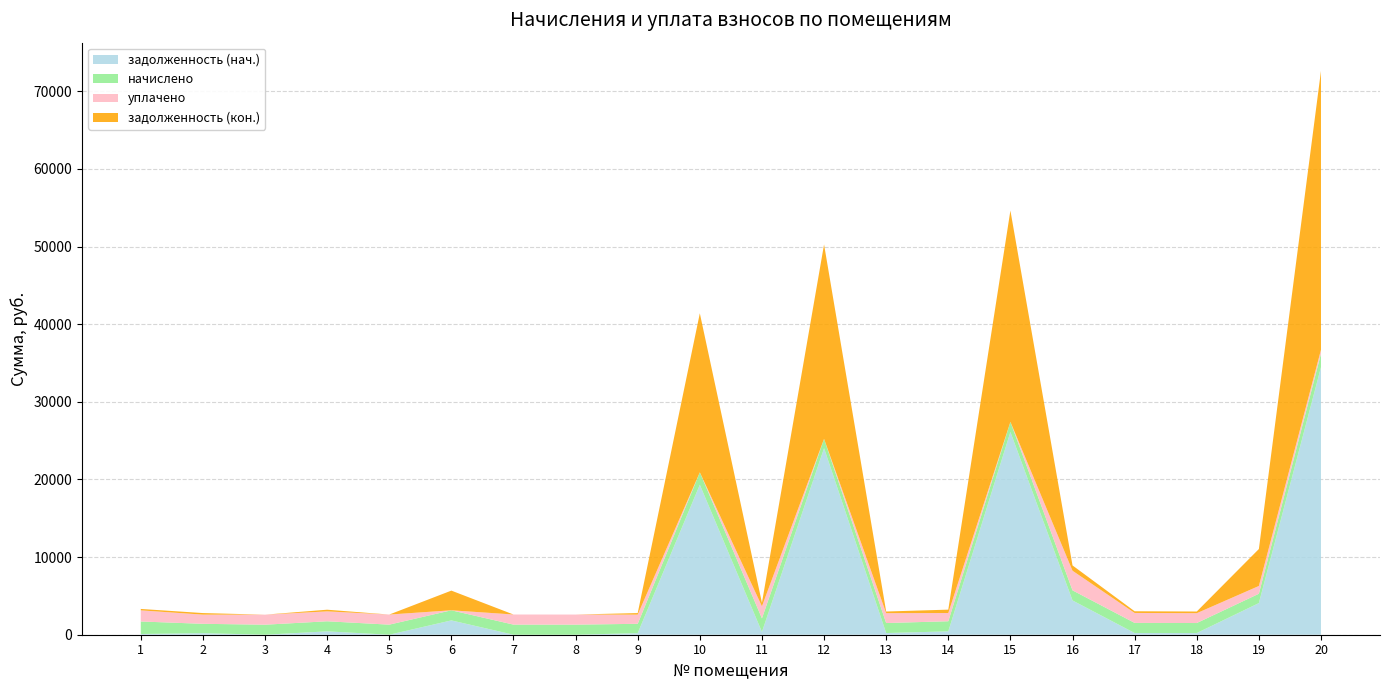

Reading left to right, what are all the values shown in this chart?

задолженность (нач.): 91.8	200.9	0.0	433.0	0.0	1844.8	0.0	0.0	200.9	19320.6	358.2	24032.2	215.3	434.1	26118.8	4414.0	217.7	215.3	4074.6	34465.6
начислено: 1614.6	1205.6	1291.7	1298.9	1298.9	1302.4	1302.4	1298.9	1205.6	1600.3	1750.9	1198.4	1291.7	1302.4	1302.4	1302.4	1306.0	1291.7	1205.6	1743.8
уплачено: 1431.0	1182.7	1291.7	1274.3	1298.9	0.0	1302.4	1298.9	1182.7	0.0	1551.8	0.0	1267.2	1060.7	0.0	2525.9	1281.3	1267.2	1000.0	500.0
задолженность (кон.): 183.6	200.9	0.0	216.5	0.0	2534.8	0.0	0.0	200.9	20488.9	458.2	25049.7	215.3	434.1	27224.7	683.2	217.7	215.3	4759.6	35928.1